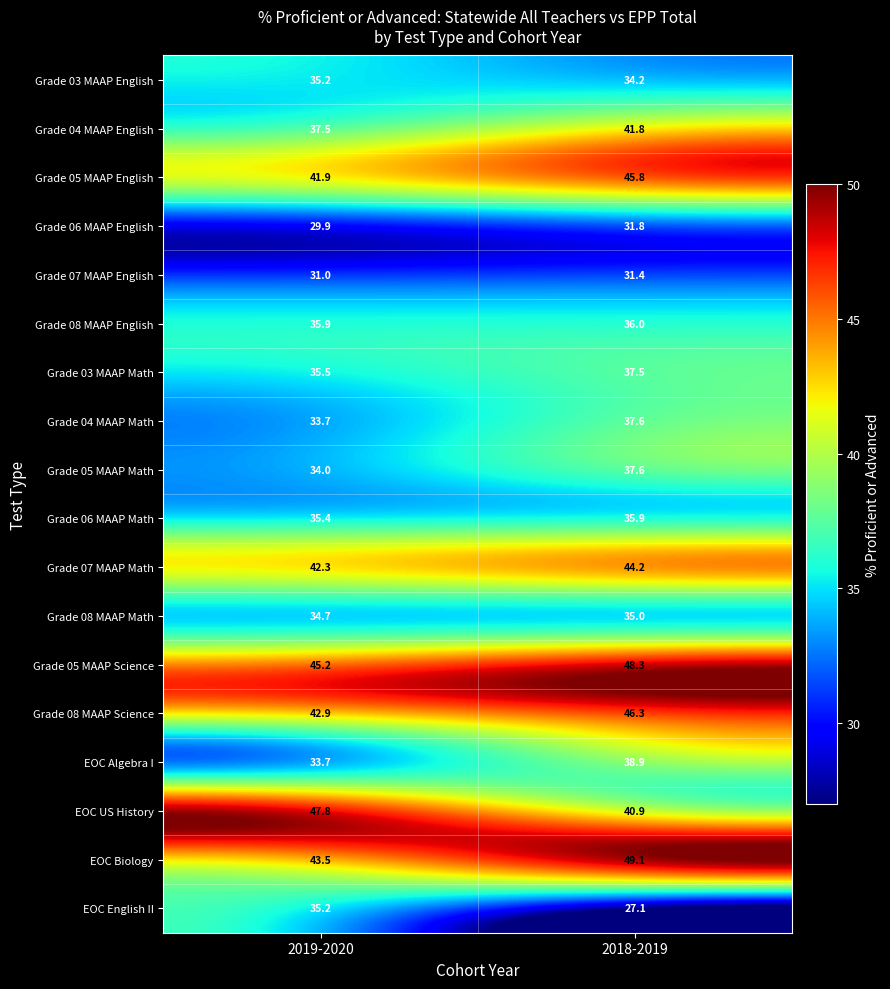

What is the smallest value displayed?

27.1